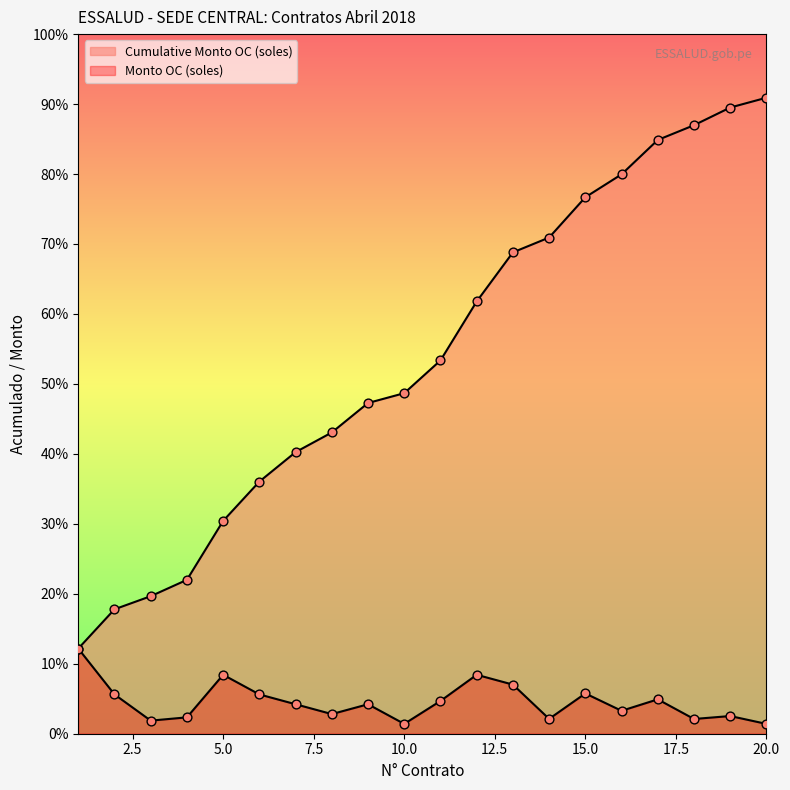

At which category is the sum across all series the highest?

20